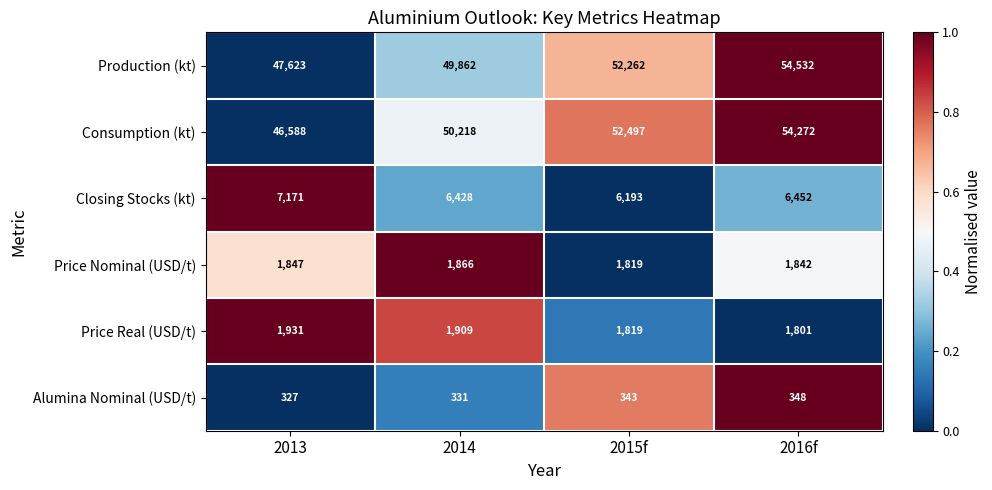

What is the sum of all Price Nominal (USD/t) values?

7374